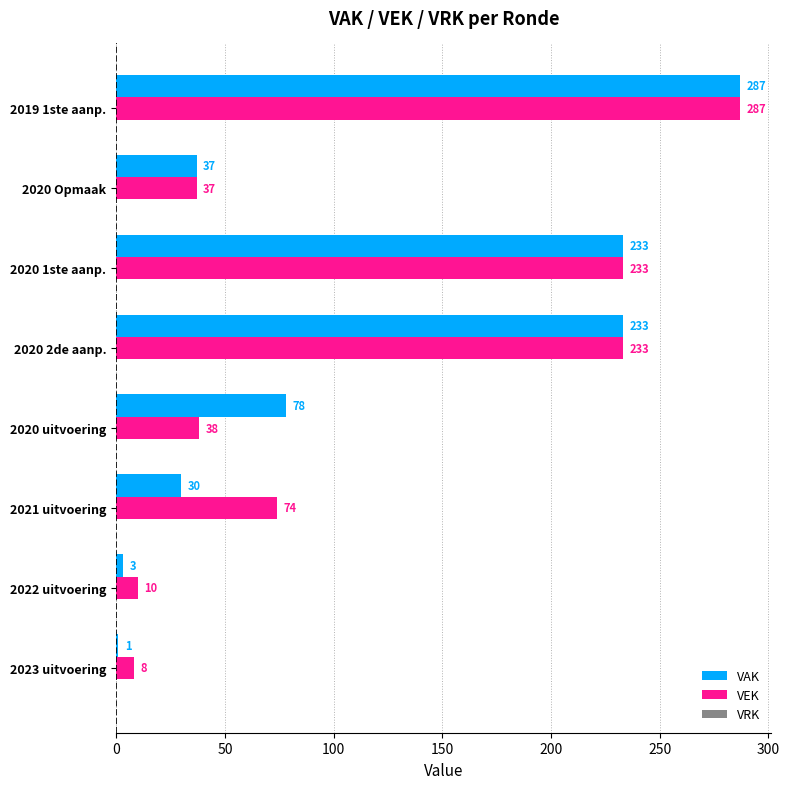

What is the approximate value of VAK at 2021 uitvoering?

30